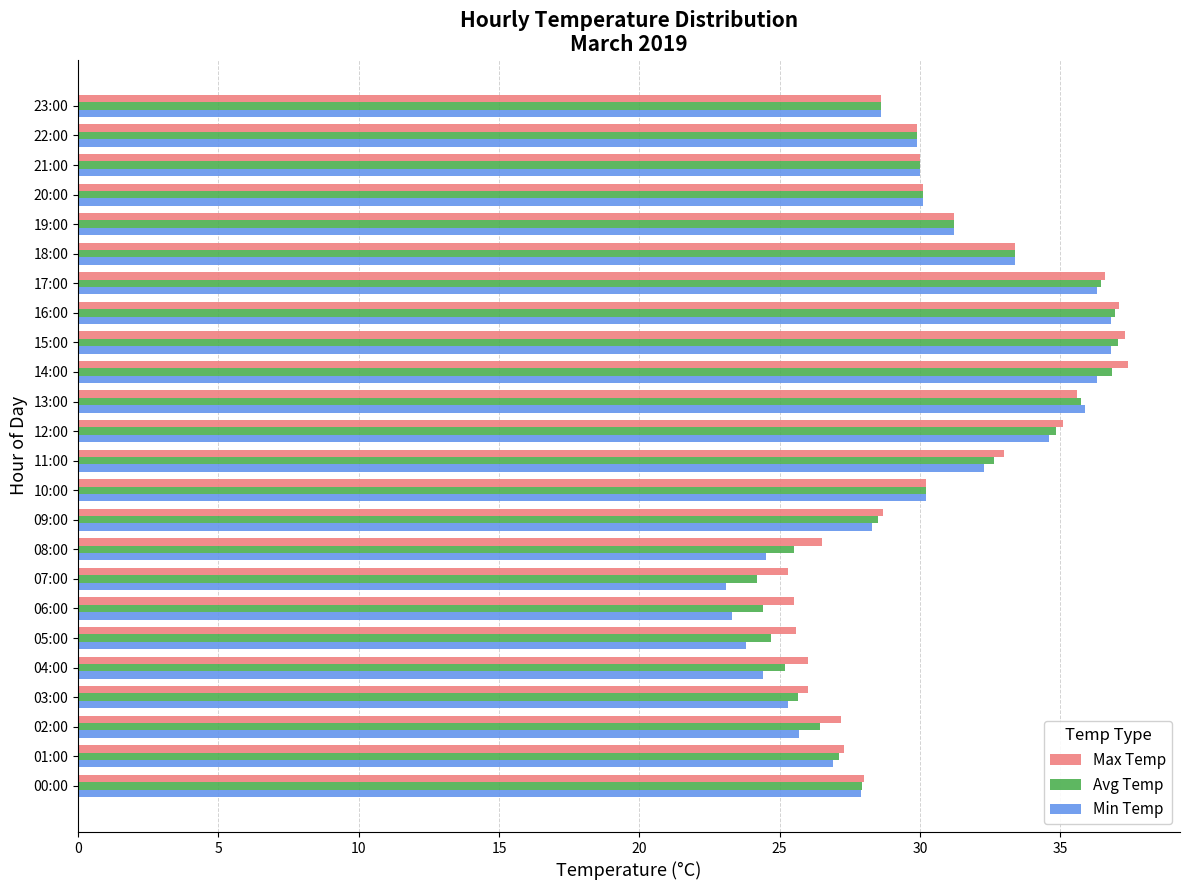

How many distinct data groups are displayed?

3